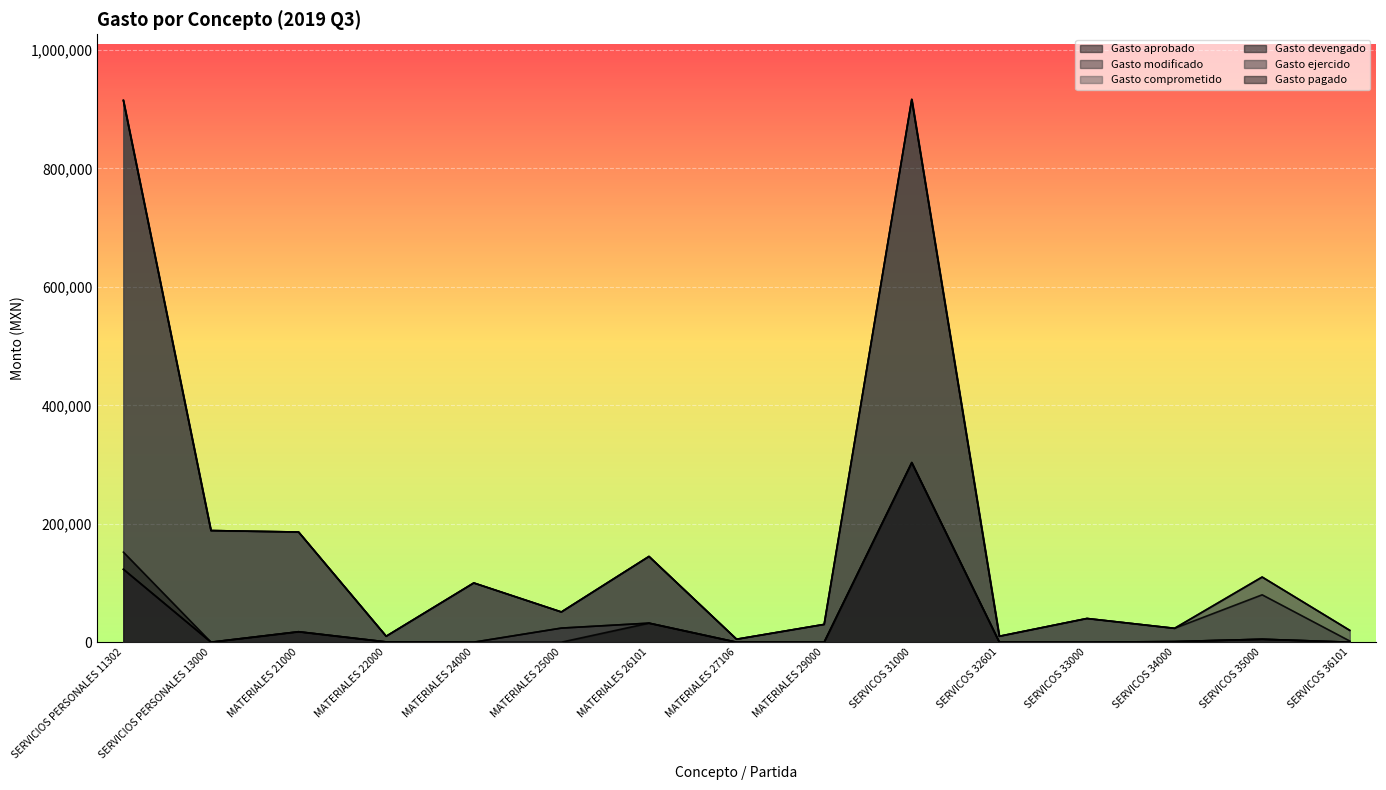

True or false: Gasto pagado and Gasto devengado cross at least once.

False